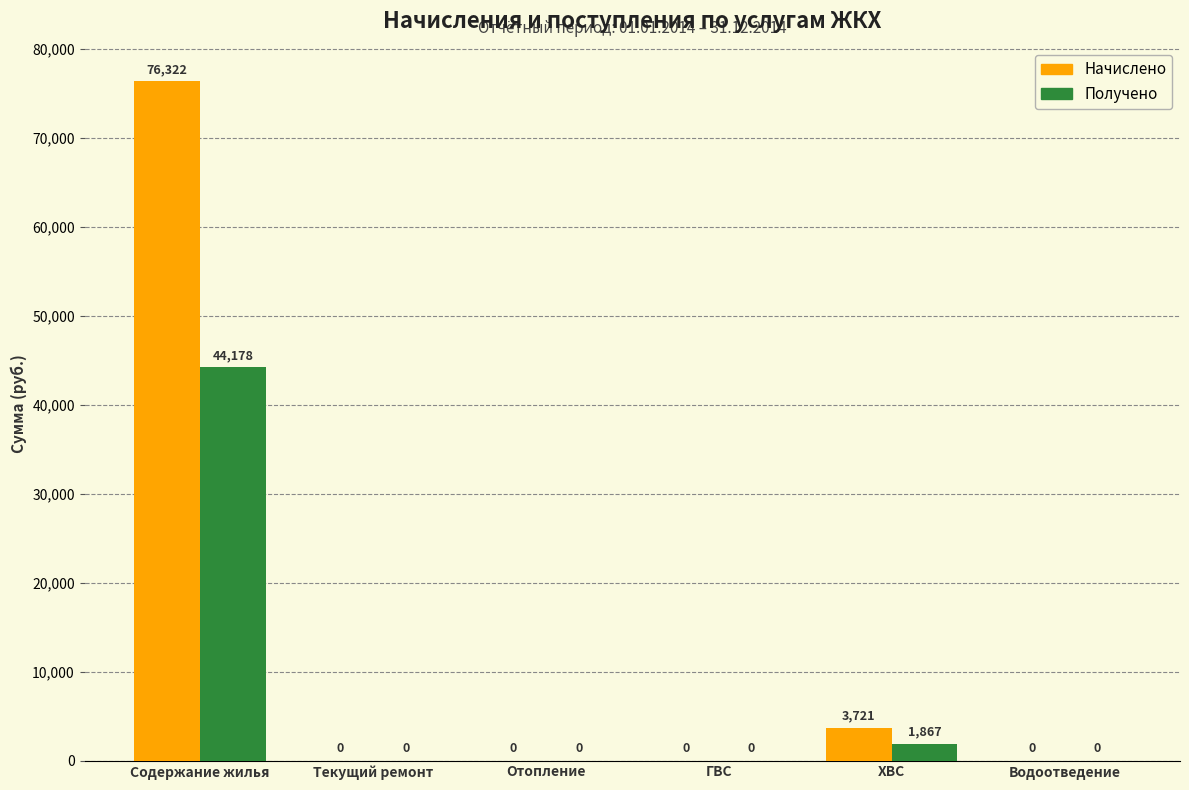

Between ХВС and Водоотведение, which series saw the biggest shift?

Начислено